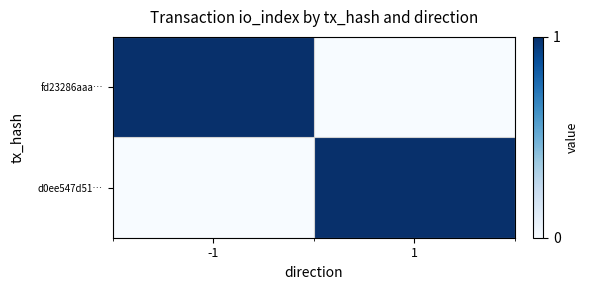

Reading left to right, extract all data points from this chart.

fd23286aaa…: -1=1	1=0
d0ee547d51…: -1=0	1=1